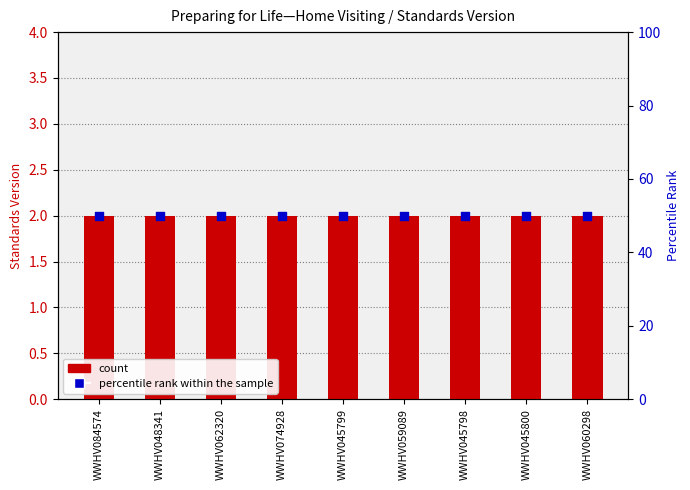

Which series reaches the minimum Y coordinate?

Standards Version